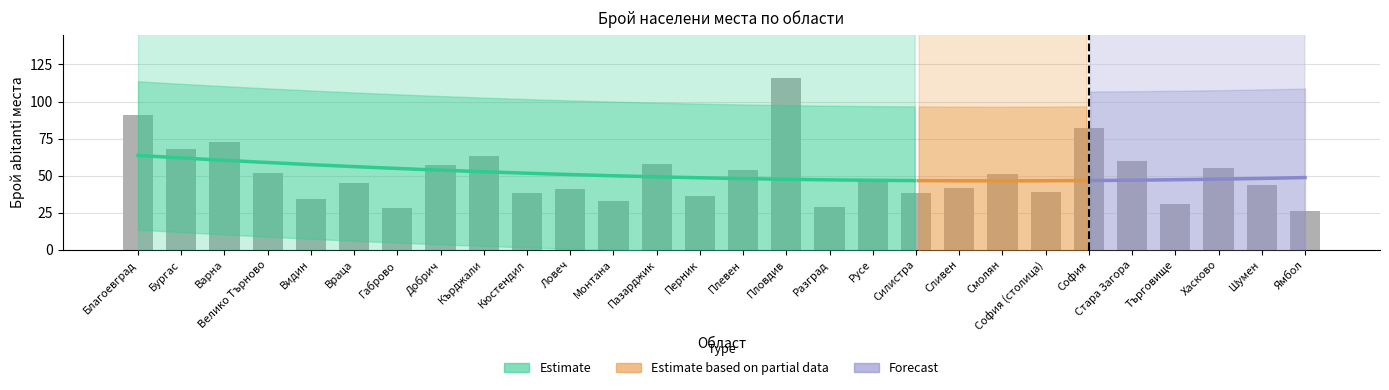

What is the change in value from Бургас to София?

+14